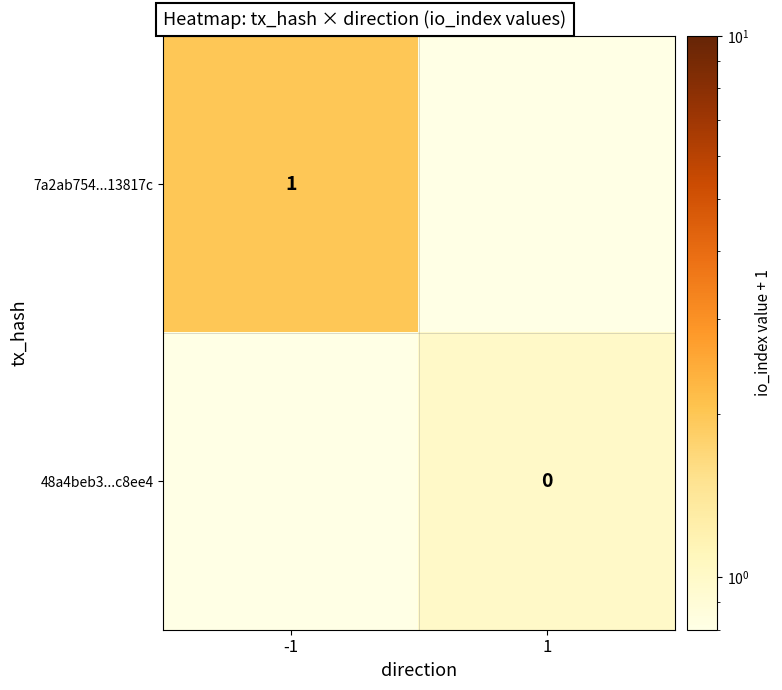

Between -1 and 1, which is larger?

-1